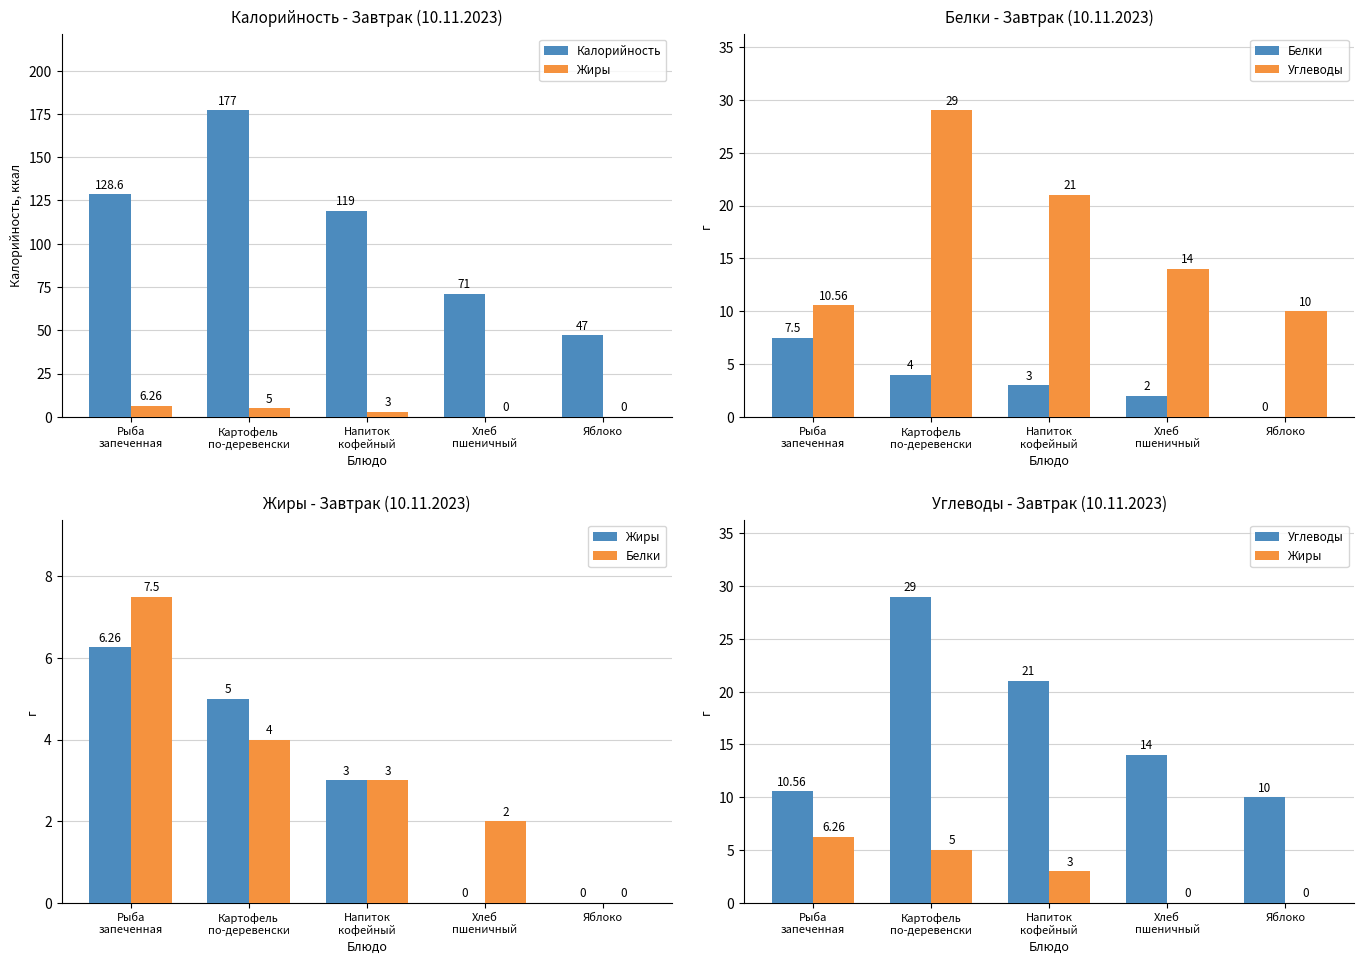

What is the spread (max minus min) of values at Хлеб
пшеничный?

71.0